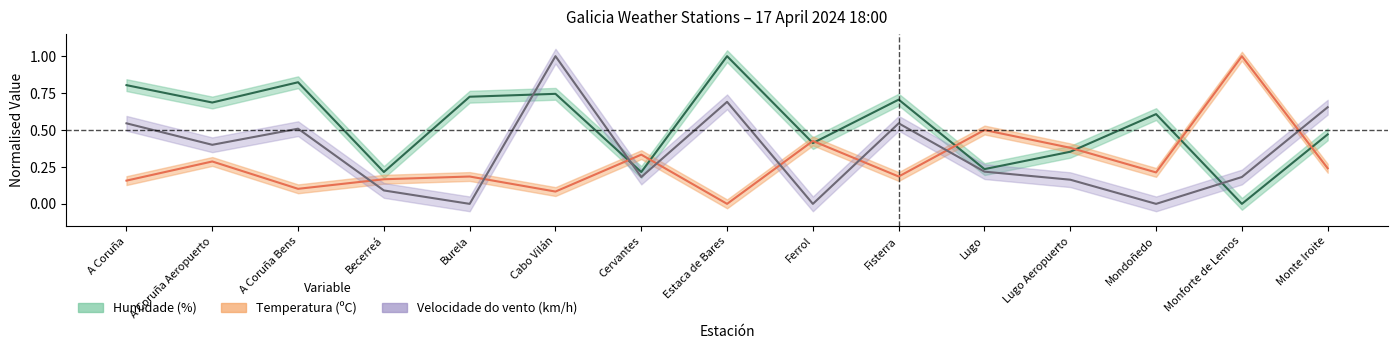

At which label is Temperatura (ºC) closest to 0?

Estaca de Bares